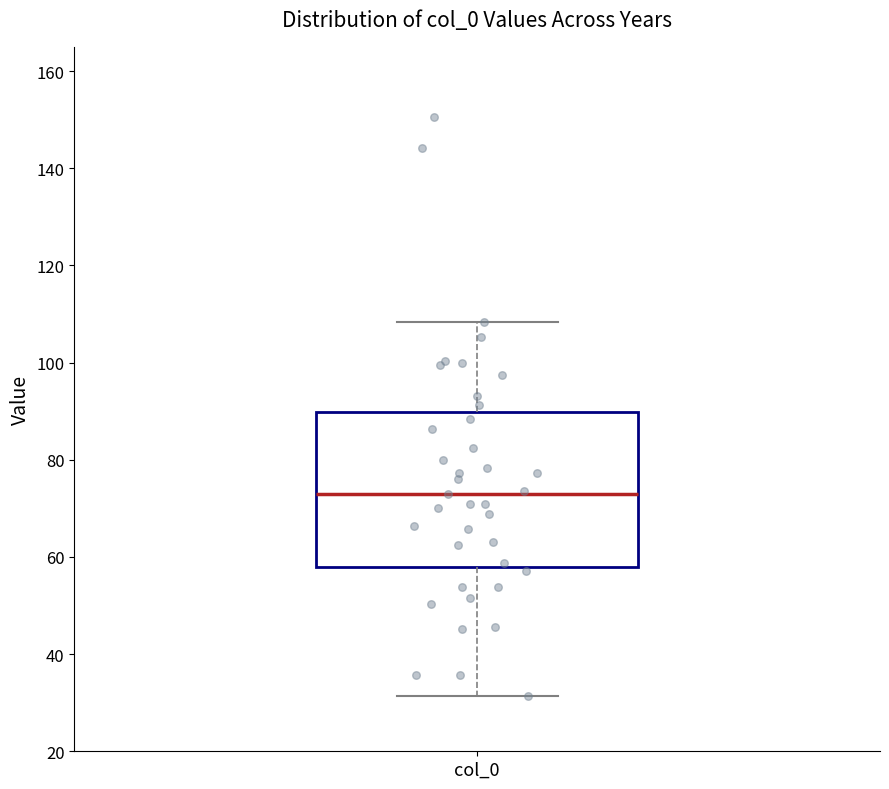

Where does the lower whisker of the box for col_0 end on the y-axis? The values are not printed on the chart, so give them approximately, as read against the axis.

32